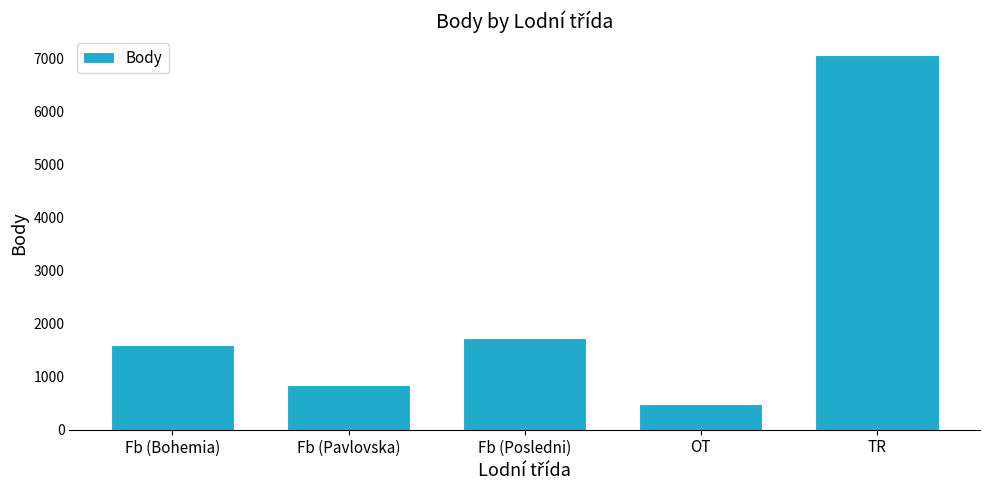

What is the ratio of the value at Fb (Pavlovska) to the value at TR?

0.1